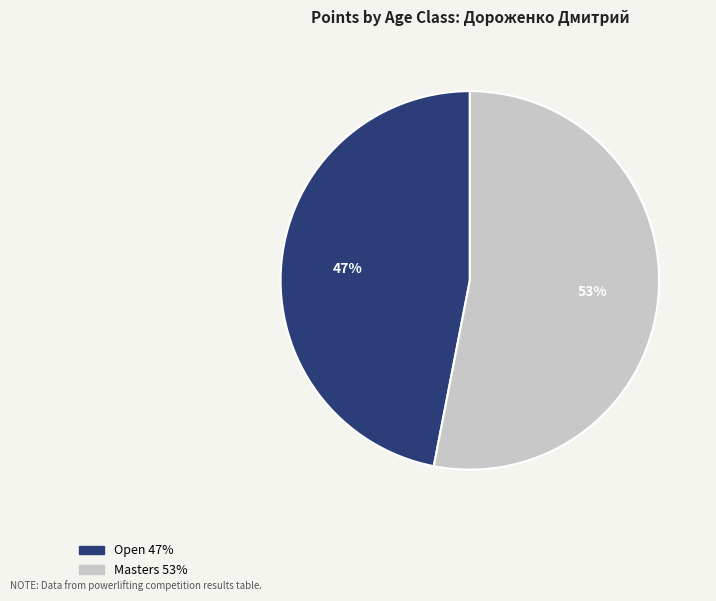

To the nearest percent, what is the average slice percentage?

50%